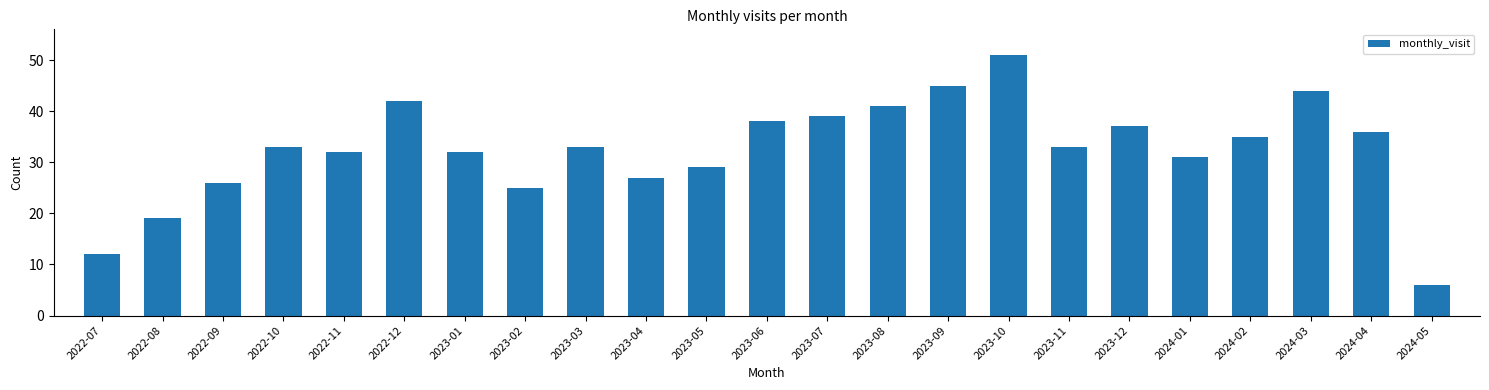

True or false: the data shows 11 at 2024-01.

False